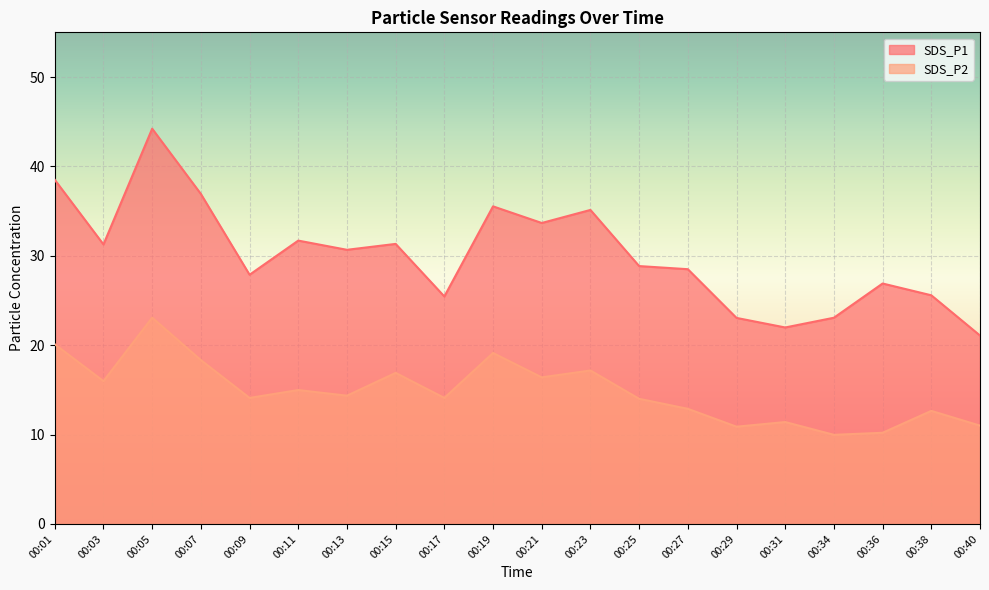

True or false: SDS_P2 and SDS_P1 intersect in this chart.

False